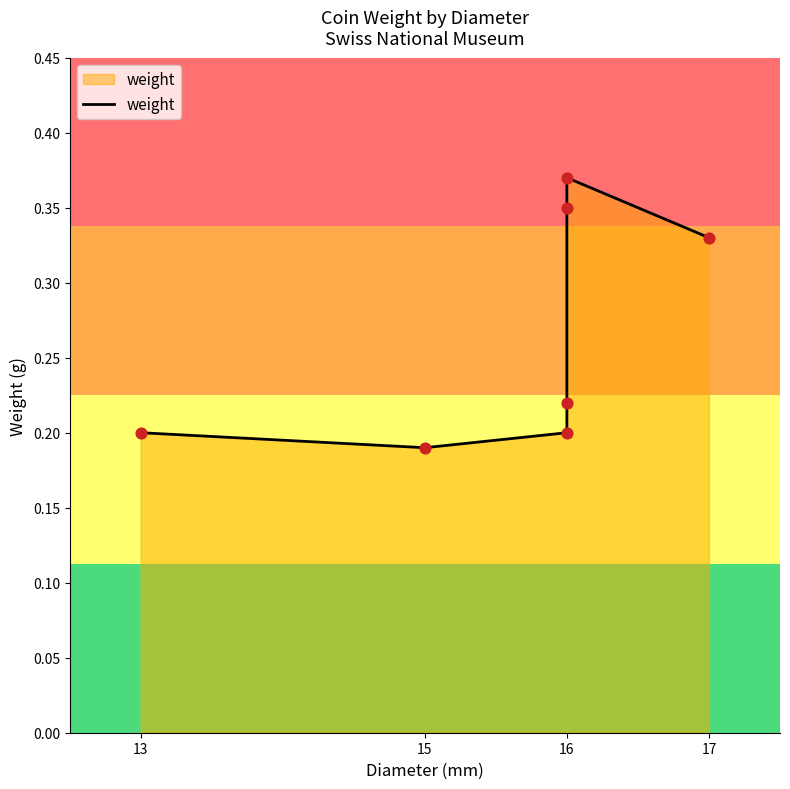

Which has a higher value, 16 or 16?

16